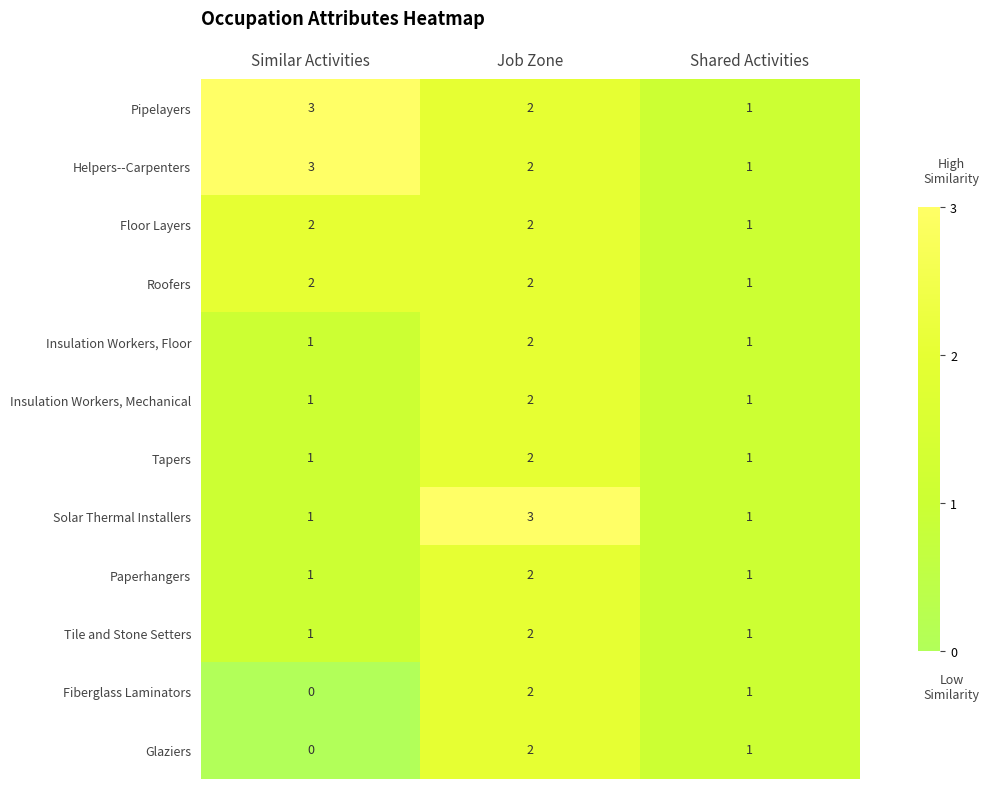

How many distinct data groups are displayed?

12